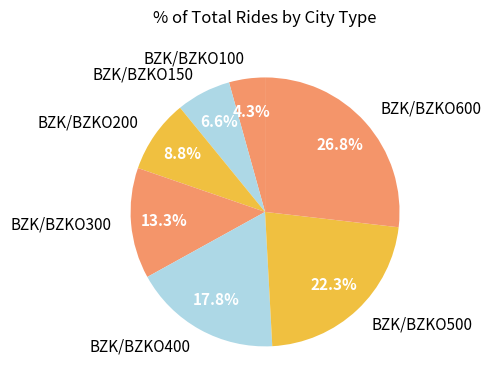

The BZK/BZKO500 slice represents 37% of the pie. True or false?

False